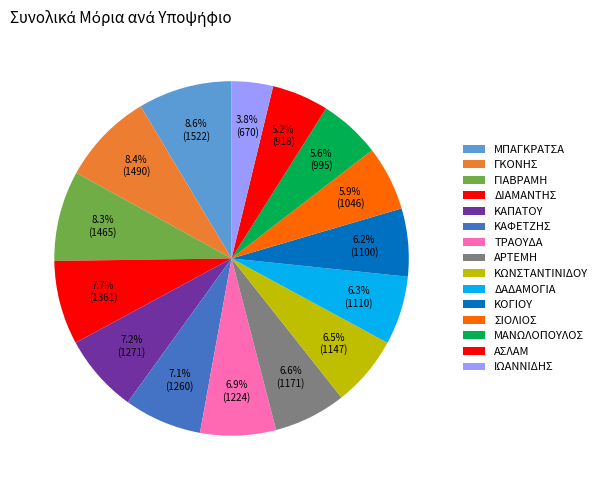

What is the change in value from ΑΡΤΕΜΗ to ΚΩΝΣΤΑΝΤΙΝΙΔΟΥ?

-24.3